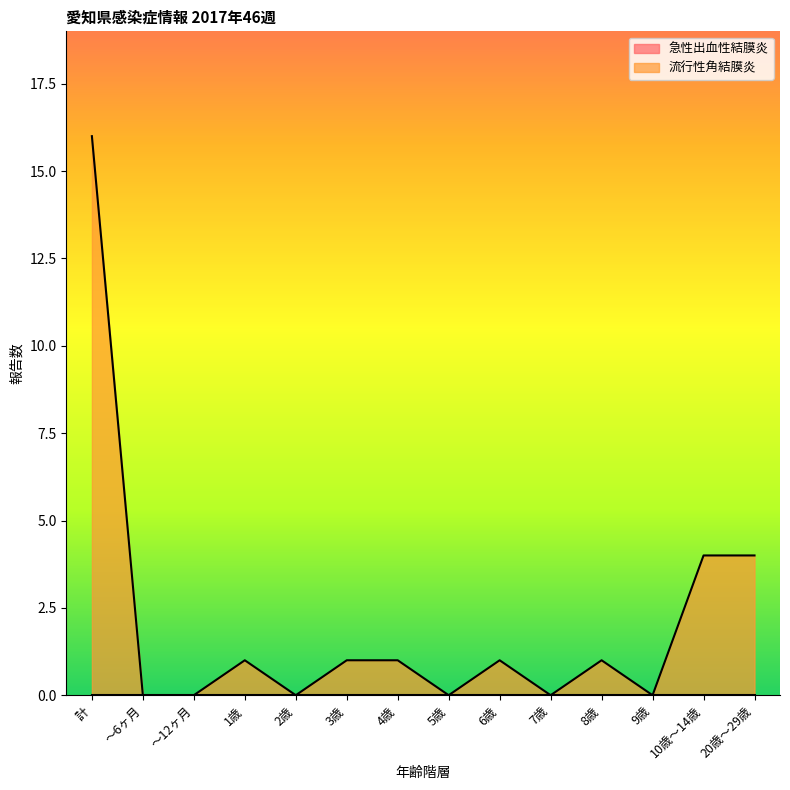

How many interior local peaks (higher than both neighbors) does the data have?

3